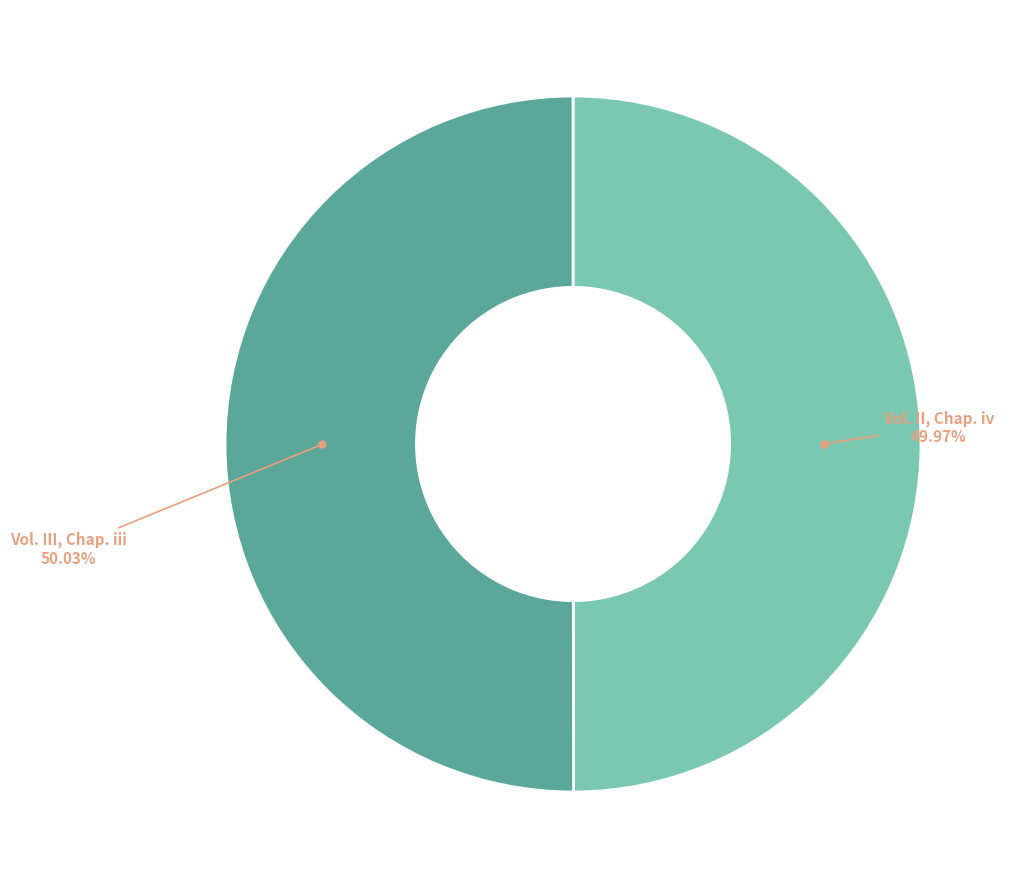

Does any single category account for the majority?

Yes